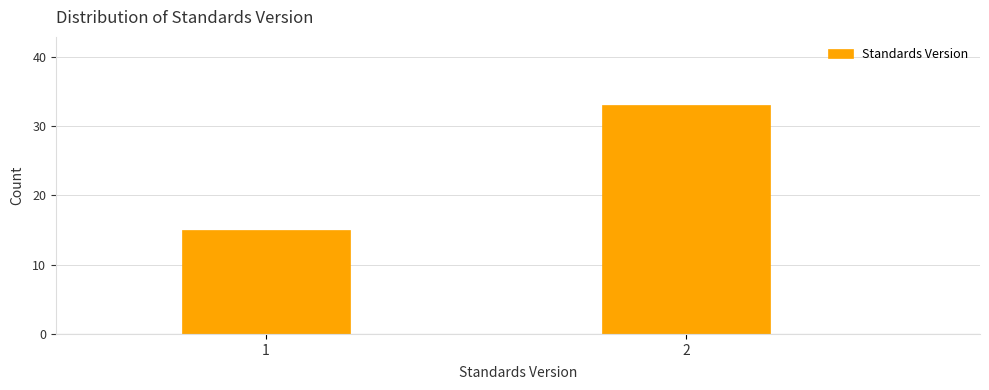

Reading left to right, what are all the values shown in this chart?

1=15	2=33